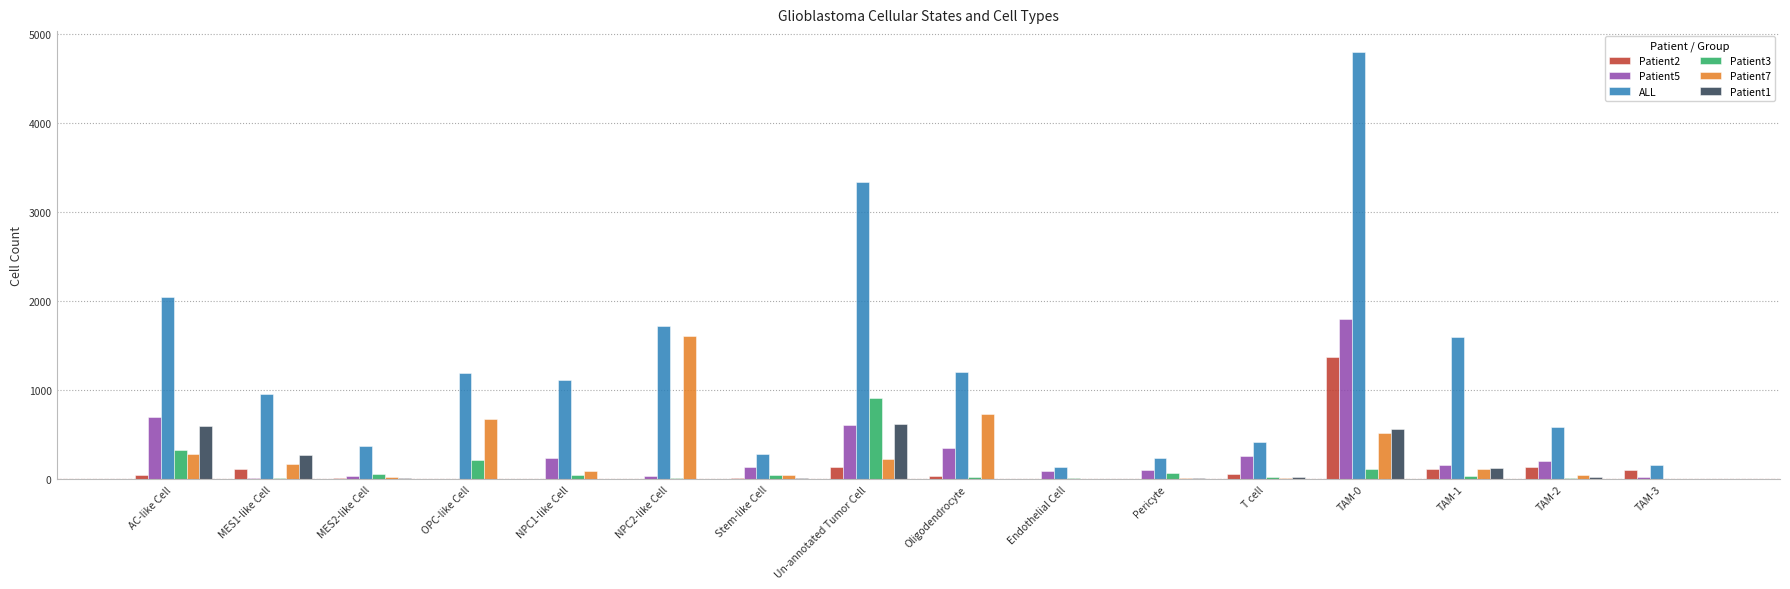

How many groups of bars are there?

16